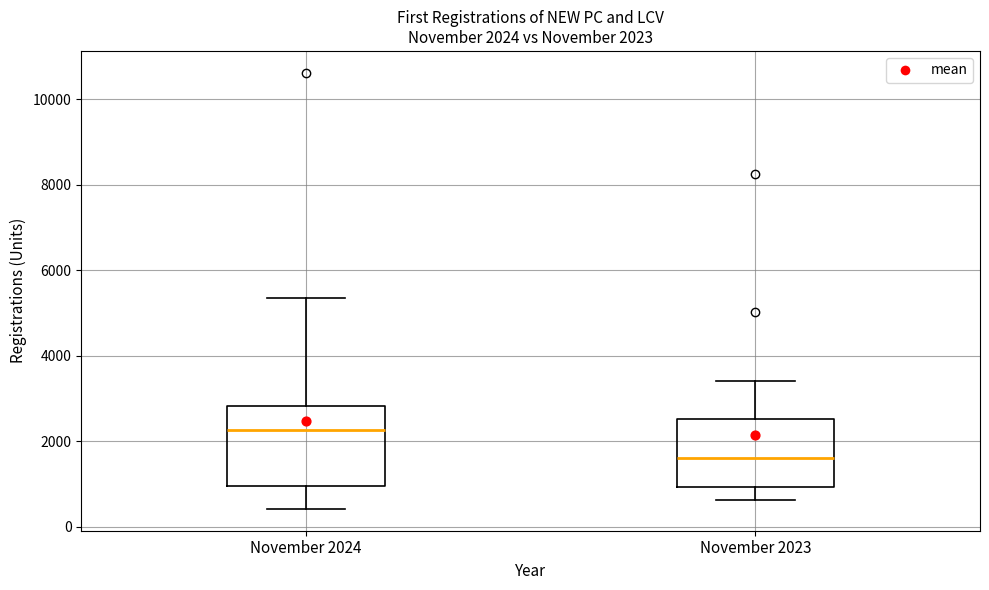

Which box has the highest median line?

November 2024